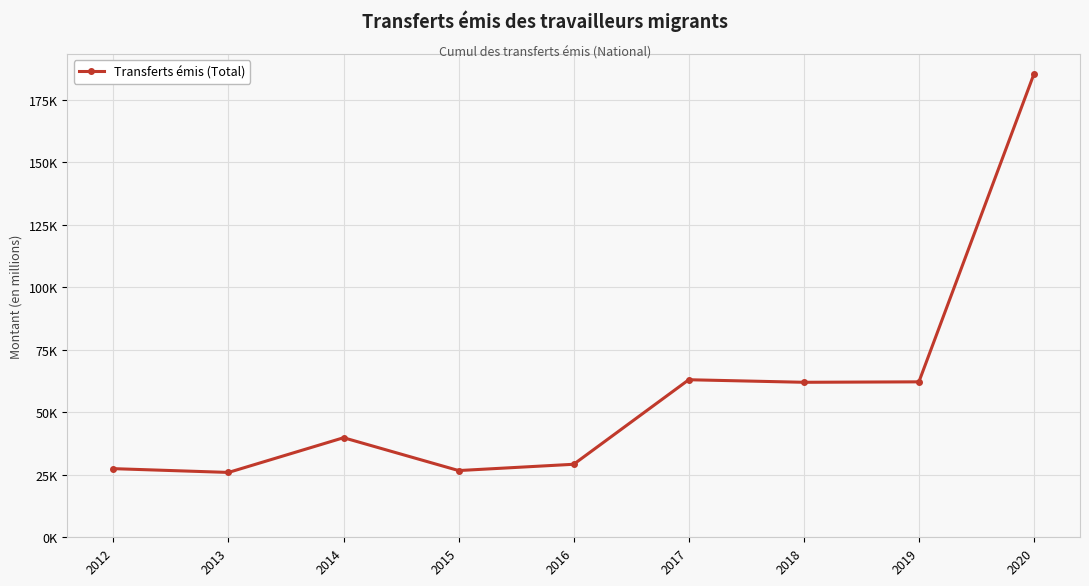

What is the difference between the second highest and minimum values?

37085.2